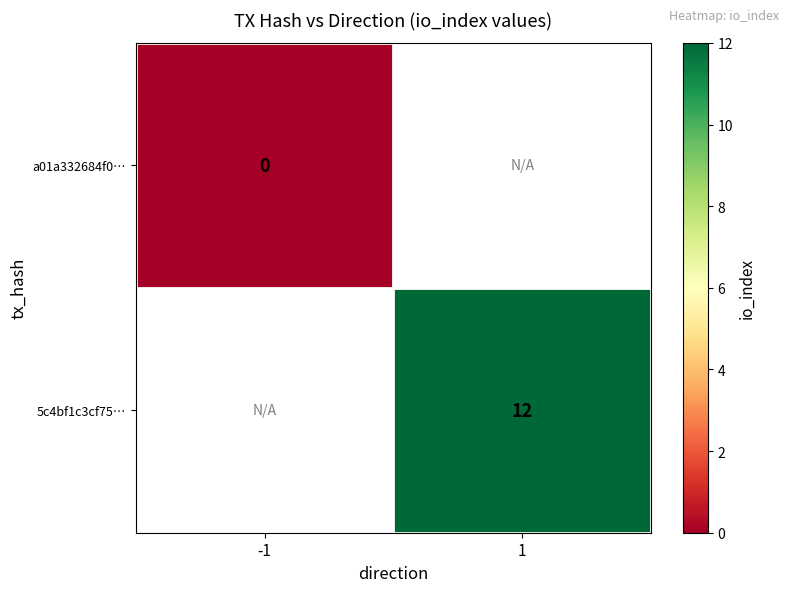

Count the number of categories in the chart.

2